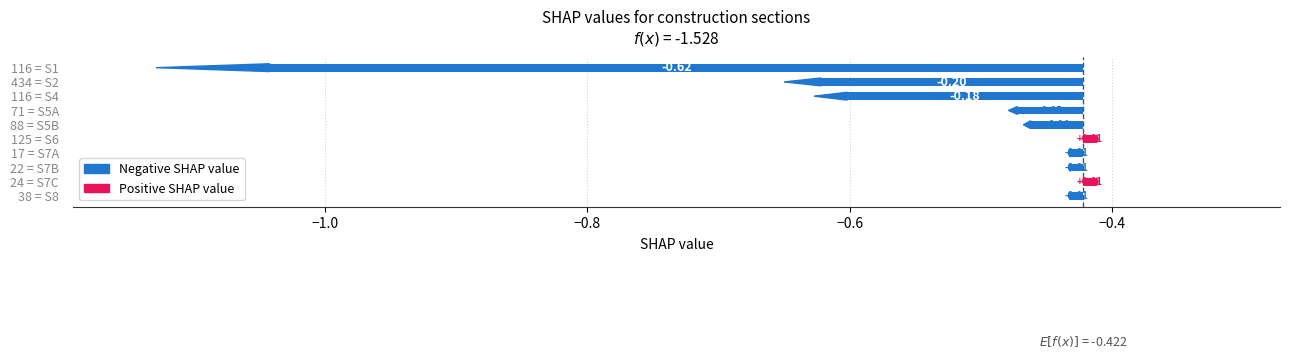

How many bars are there in total?

10